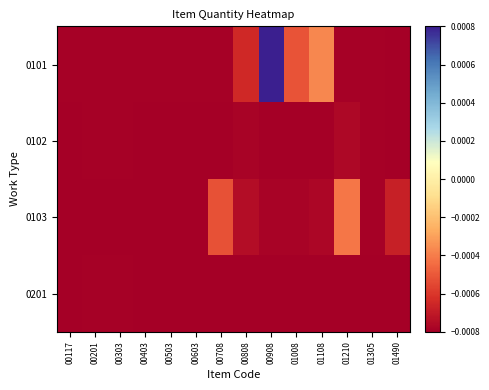

Which label corresponds to the largest value in the chart?

00908